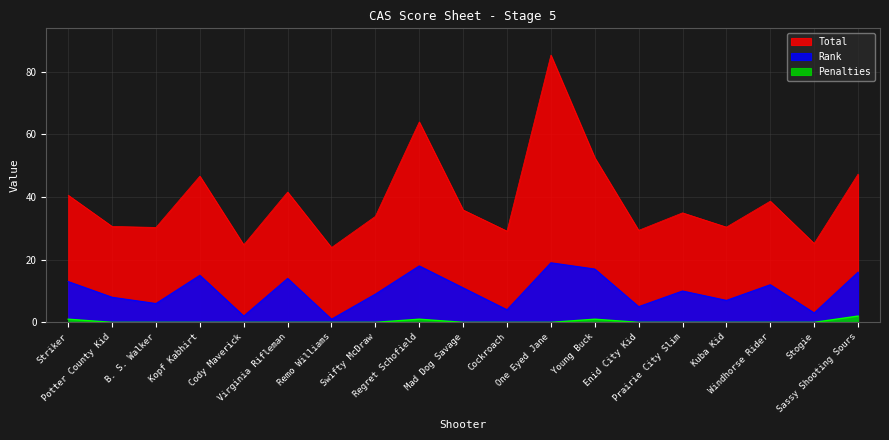

What is the label of the 17th point from the left?

Windhorse Rider